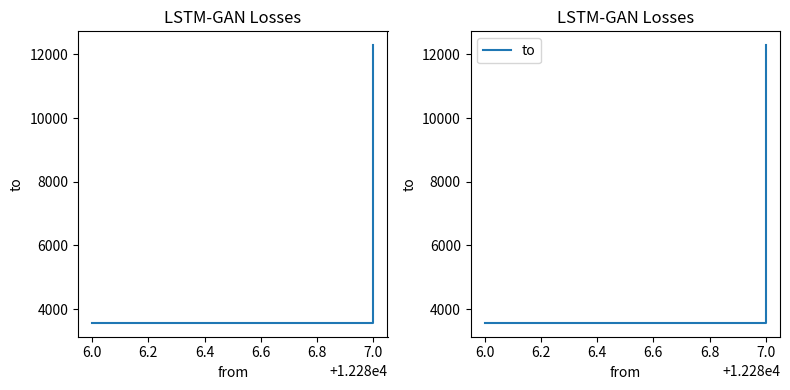

What is the minimum value shown in the chart?

3571